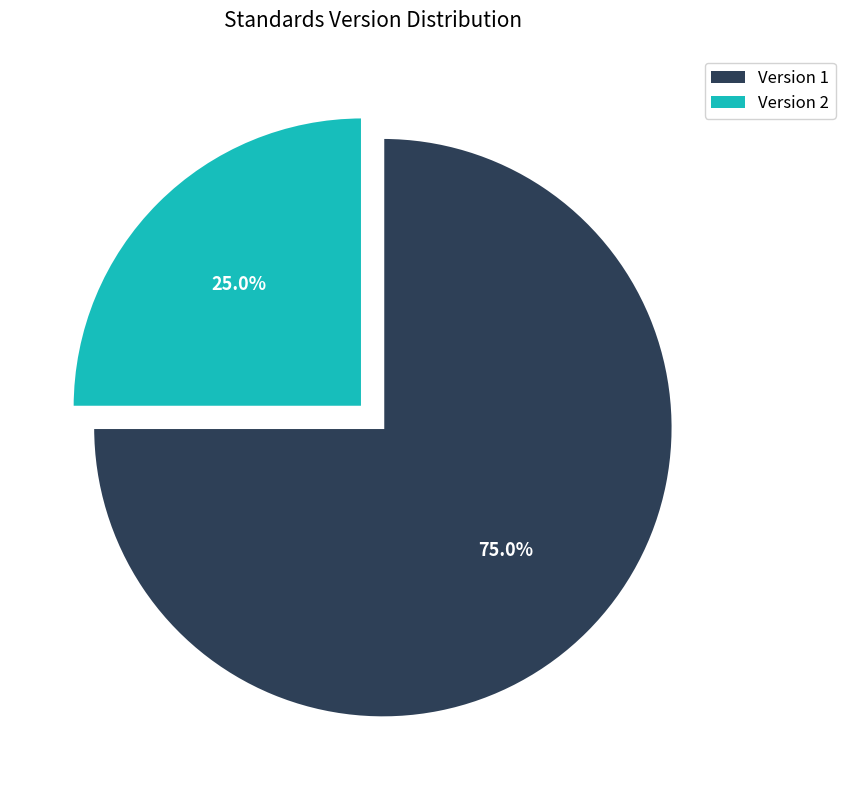

Count the number of slices in the pie.

2